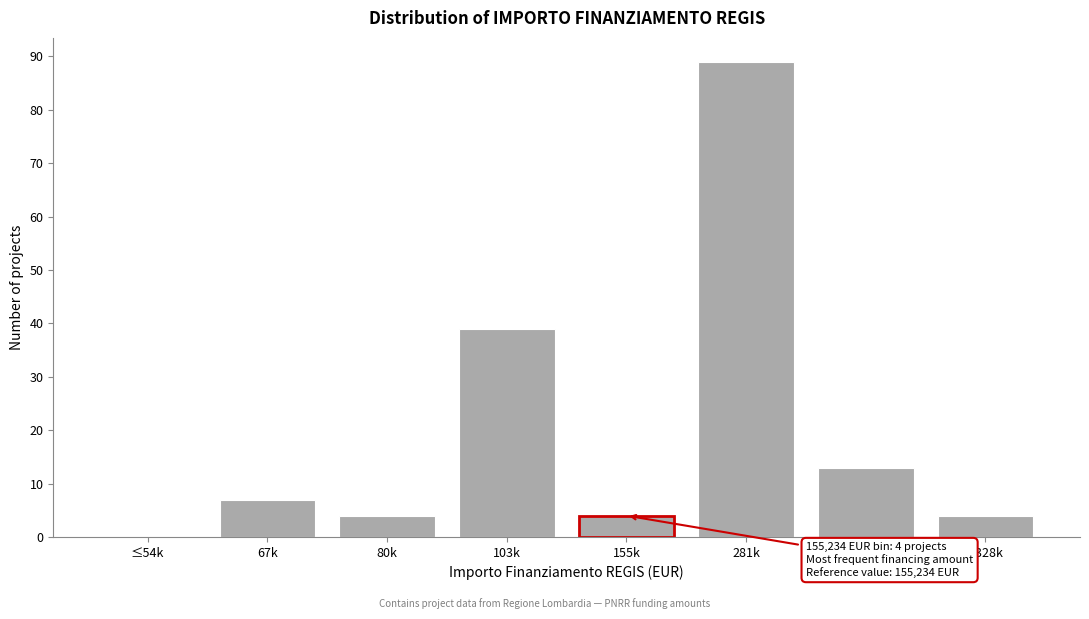

Reading left to right, extract all data points from this chart.

≤54k=0	67k=7	80k=4	103k=39	155k=4	281k=89	328k=13	>328k=4